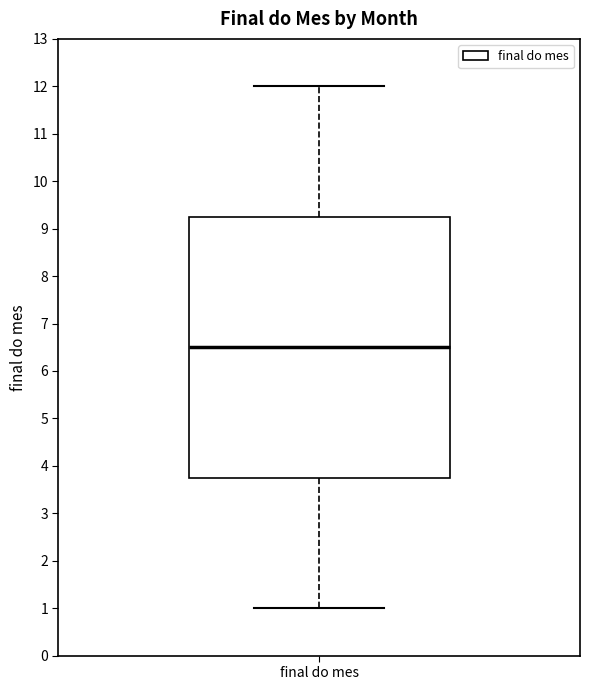

Read this box plot against the y-axis: the position of the median line, the range covered by the box, and the ends of both whiskers. The values are not printed on the chart, so give them approximately, as read against the axis.

median 6.5, box 3.8 to 9.3, whiskers 1.0 to 12.0